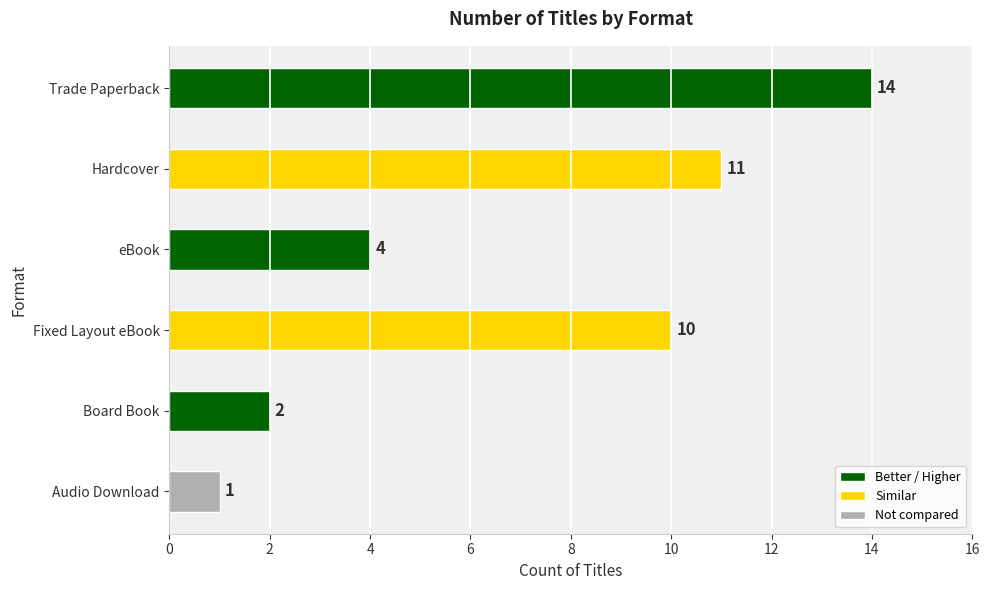

What is the change in value from Hardcover to eBook?

-7